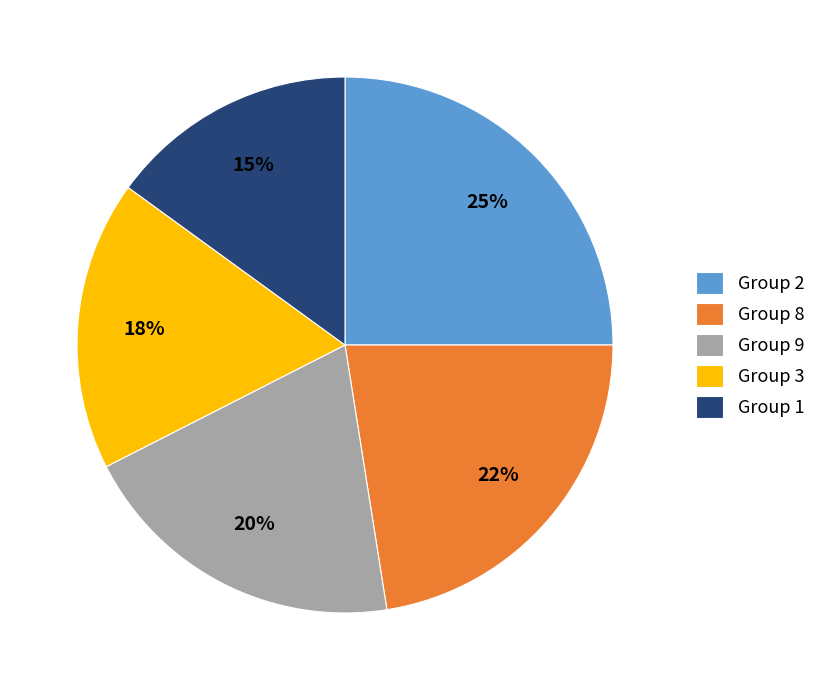

To the nearest percent, what percentage of the pie is Group 2?

25%